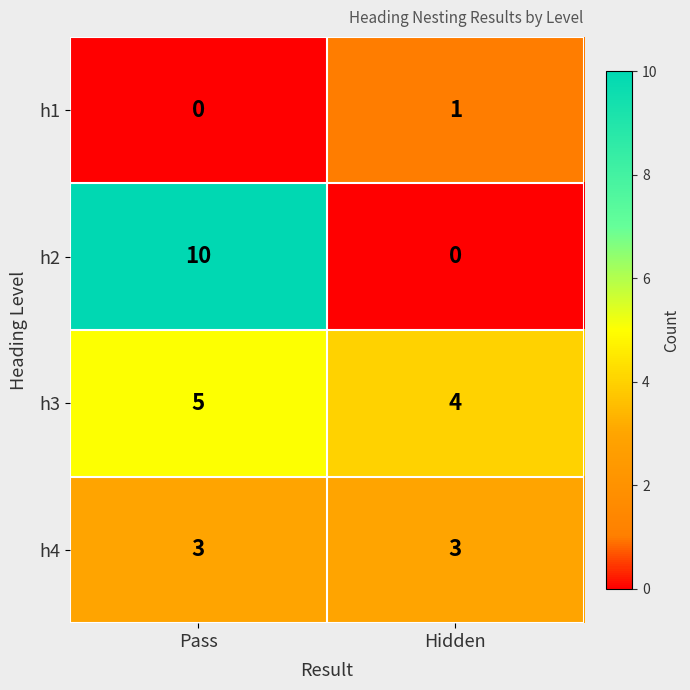

Between Pass and Hidden, which series saw the biggest shift?

h2